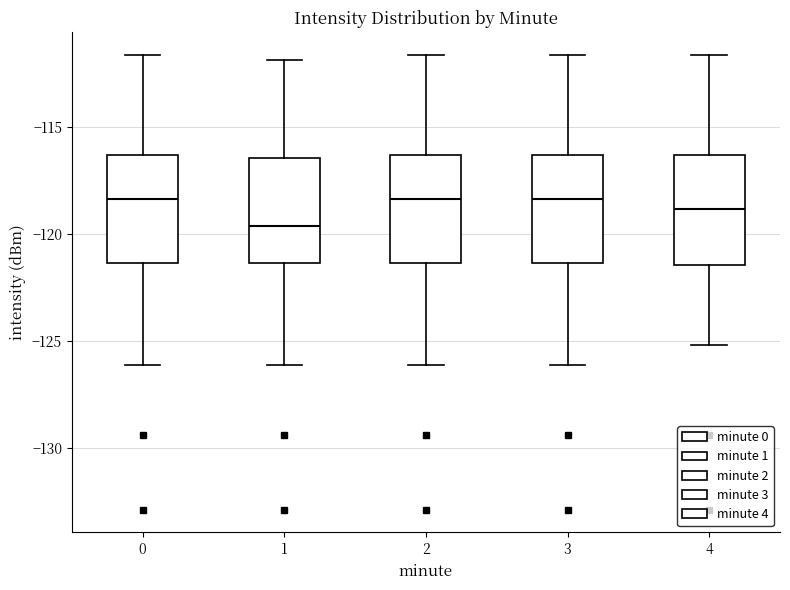

Where is the upper edge of the box at x = 1 on the y-axis? The values are not printed on the chart, so give them approximately, as read against the axis.

-116.5